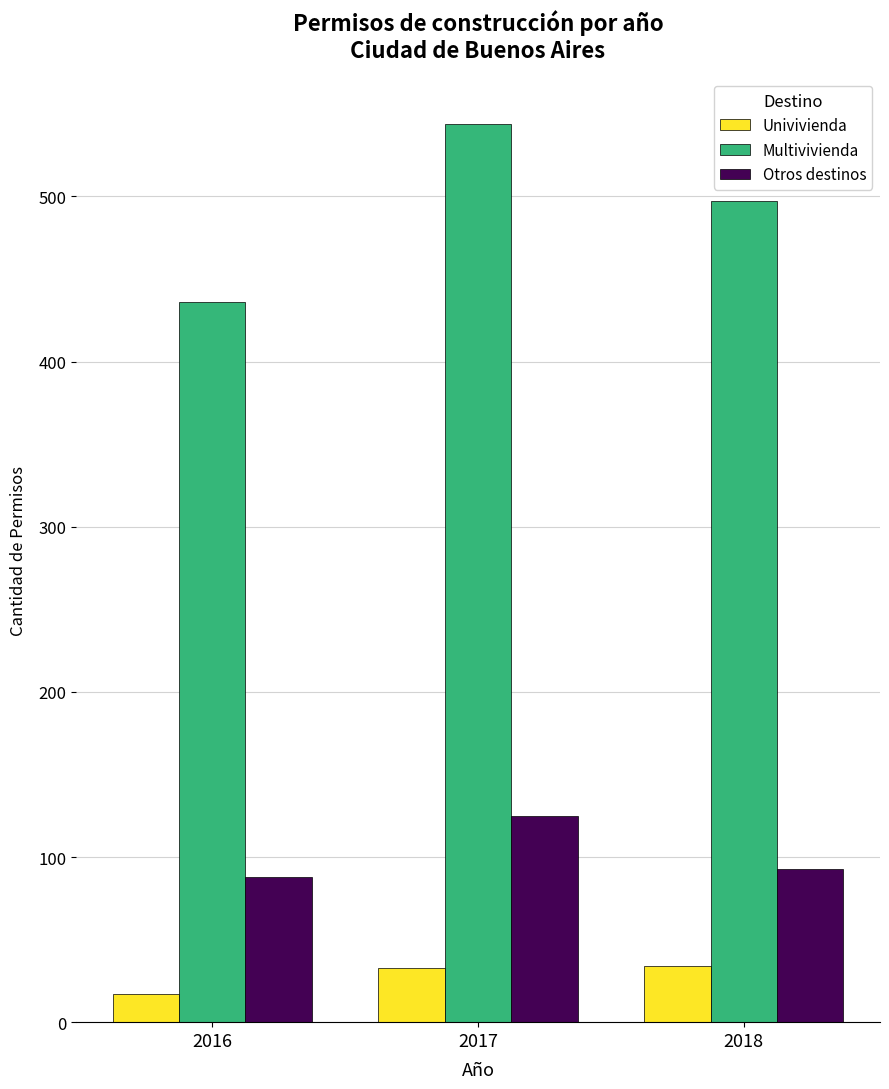

Which series has the widest spread of values?

Multivivienda